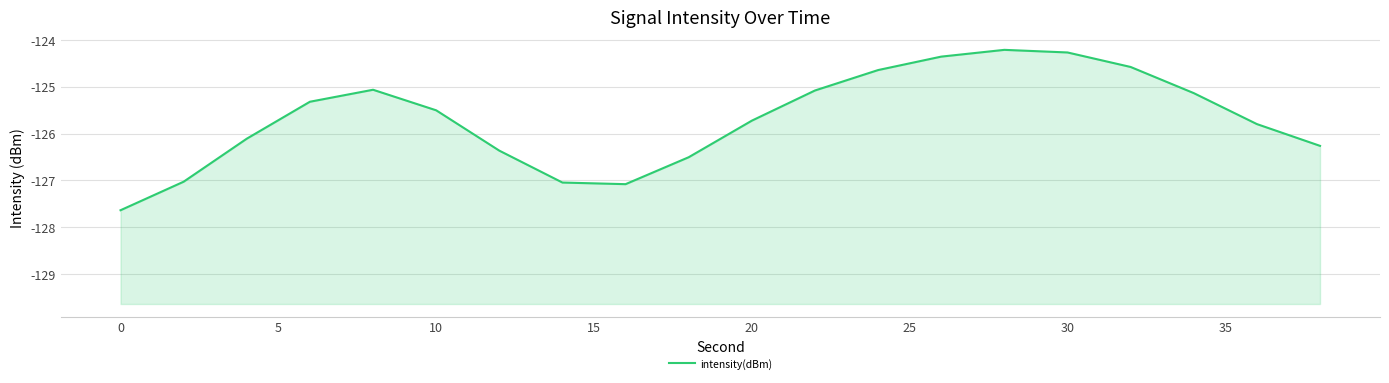

How many categories are shown in the chart?

20